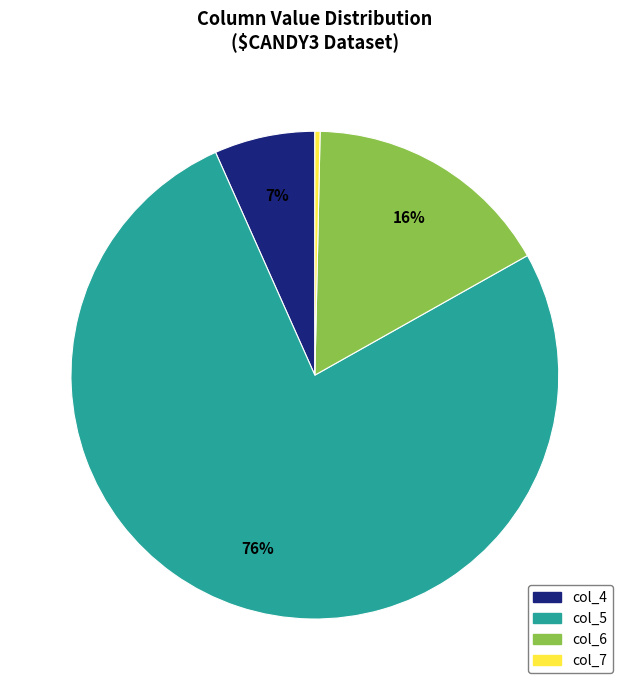

To the nearest percent, what percentage of the pie is col_6?

16%